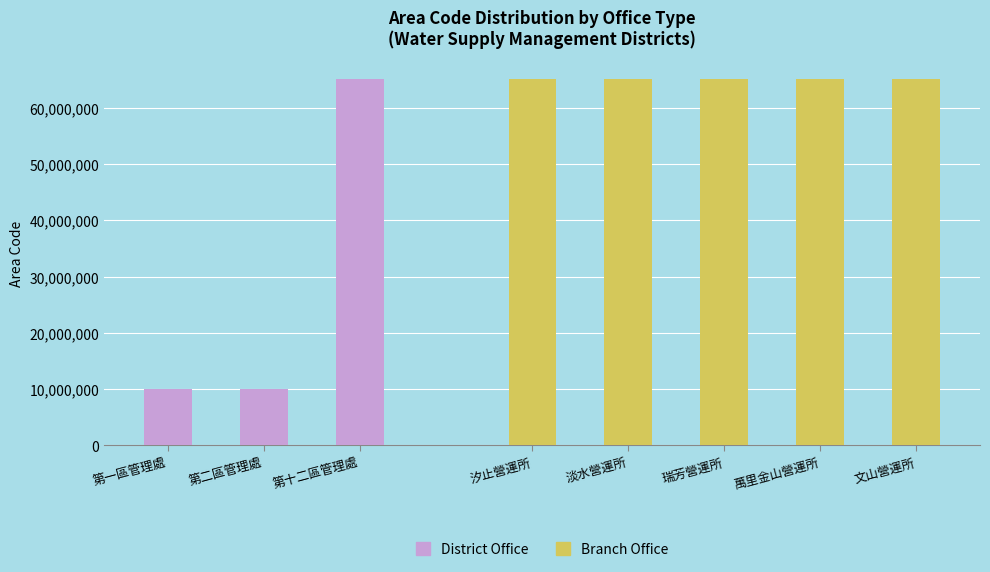

What is the maximum value shown in the chart?

65000050